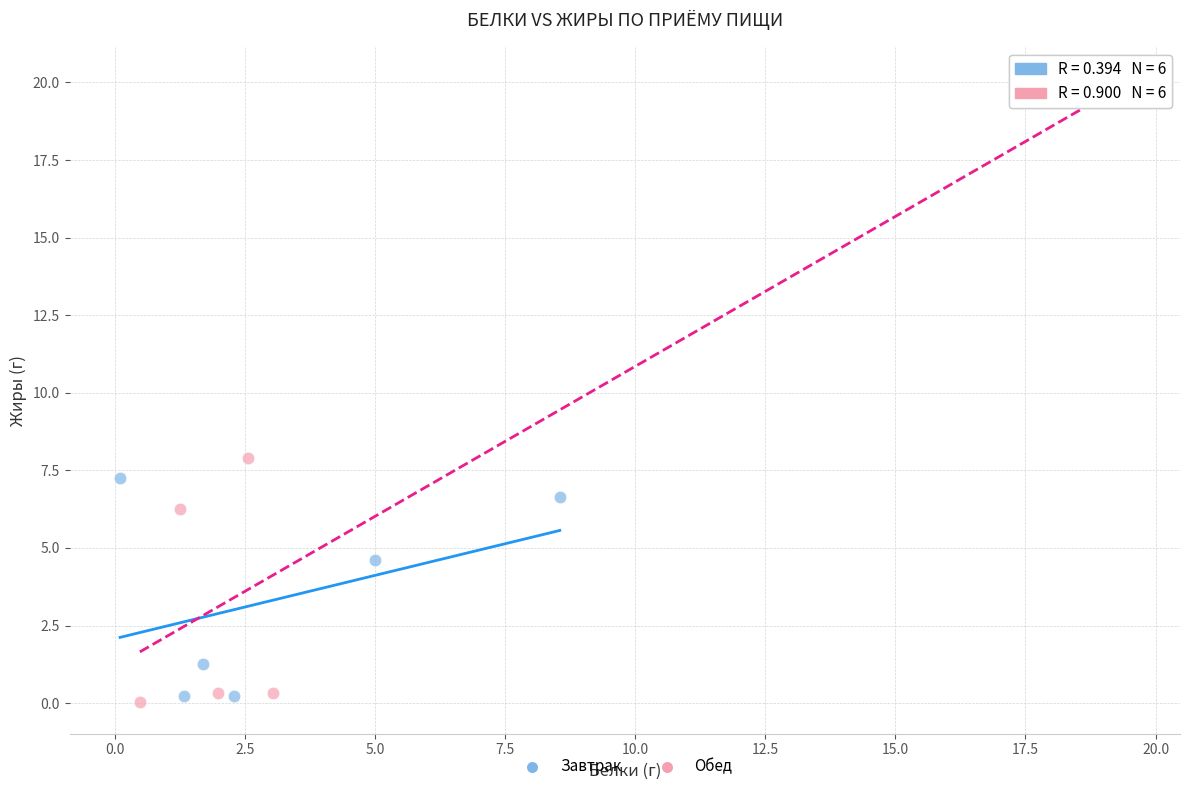

Which series contains the lowest Y value?

Обед